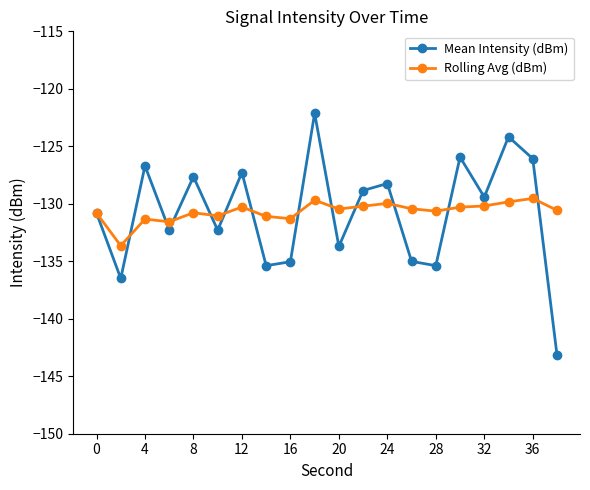

Which series has the largest range (max minus min)?

Mean Intensity (dBm)